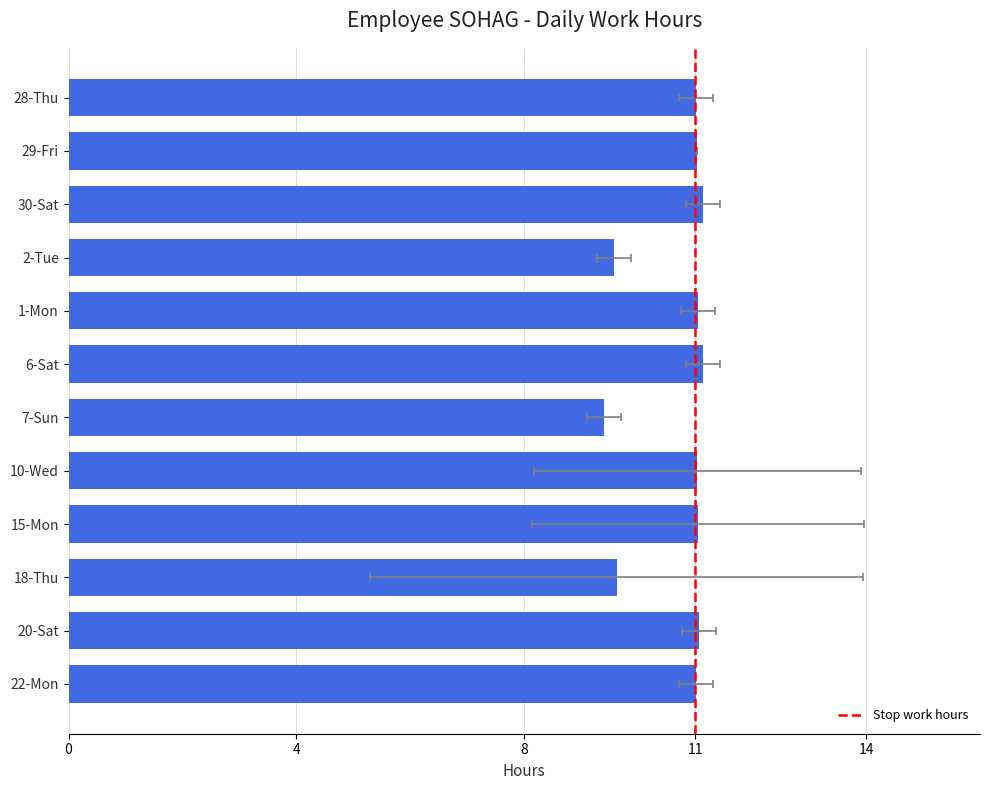

What is the sum of all values?

128.1